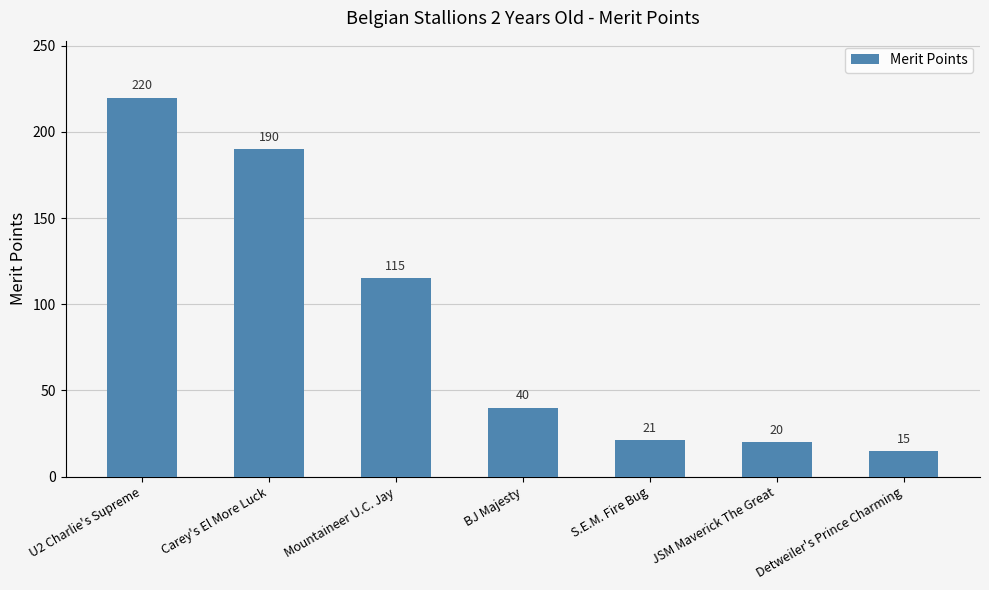

How many series are shown in this chart?

1